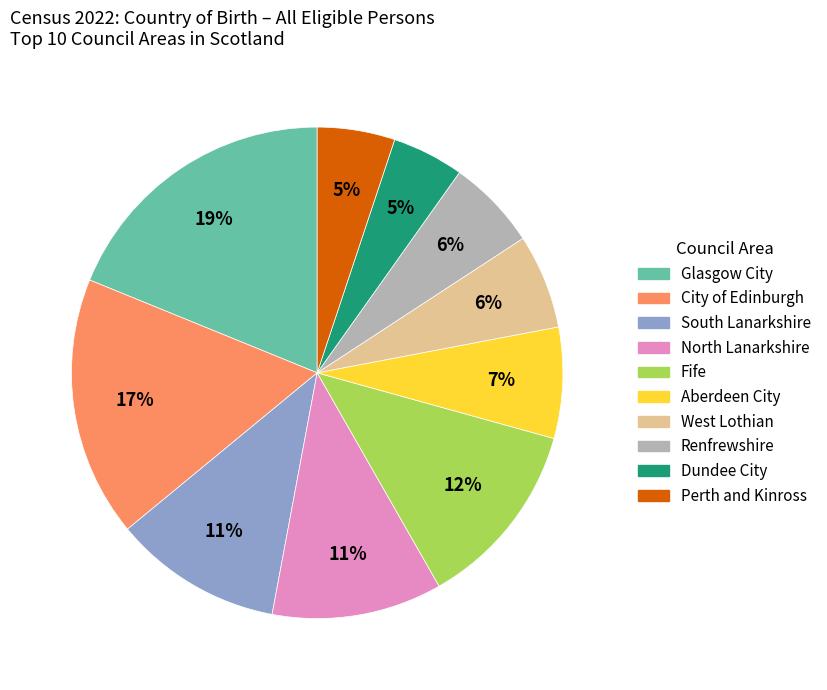

To the nearest percent, what portion does Glasgow City represent?

19%